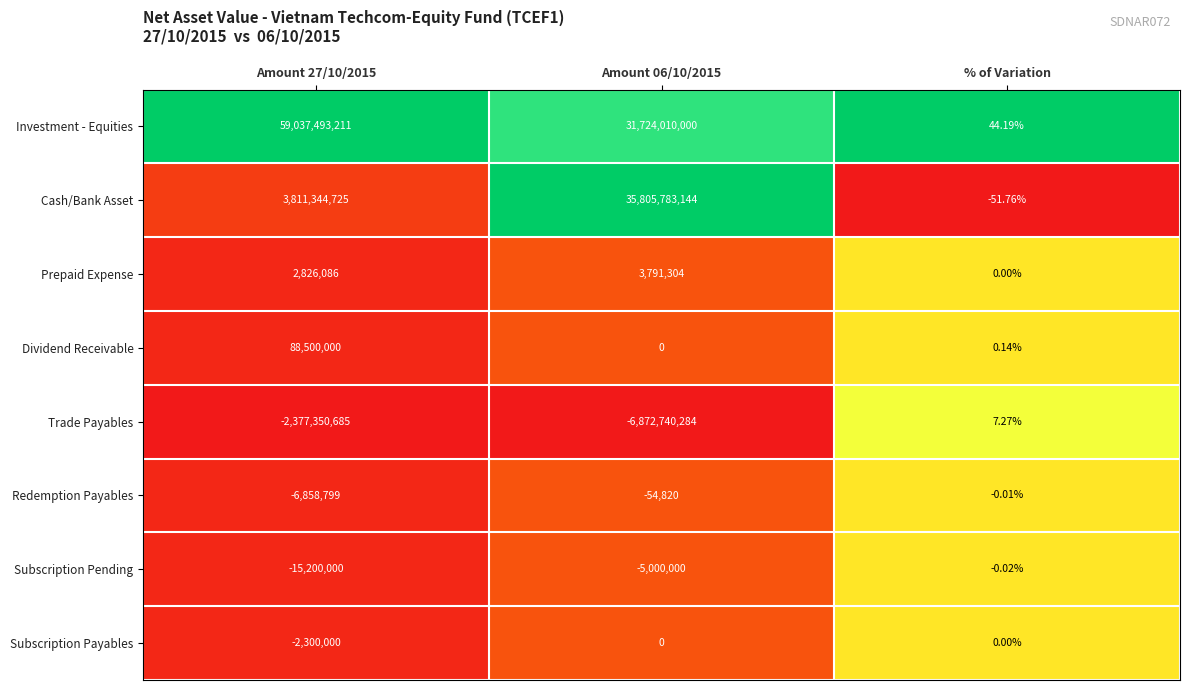

List the series in order of their peak value, lowest first.

Subscription Pending, Redemption Payables, Subscription Payables, Trade Payables, Prepaid Expense, Dividend Receivable, Cash/Bank Asset, Investment - Equities